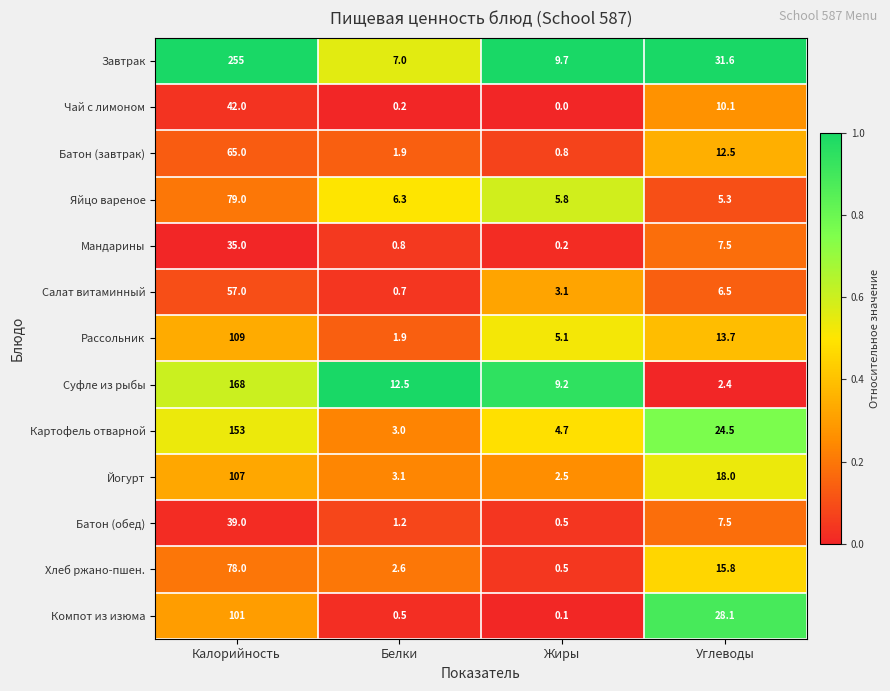

At which label does Суфле из рыбы first exceed 12?

Калорийность